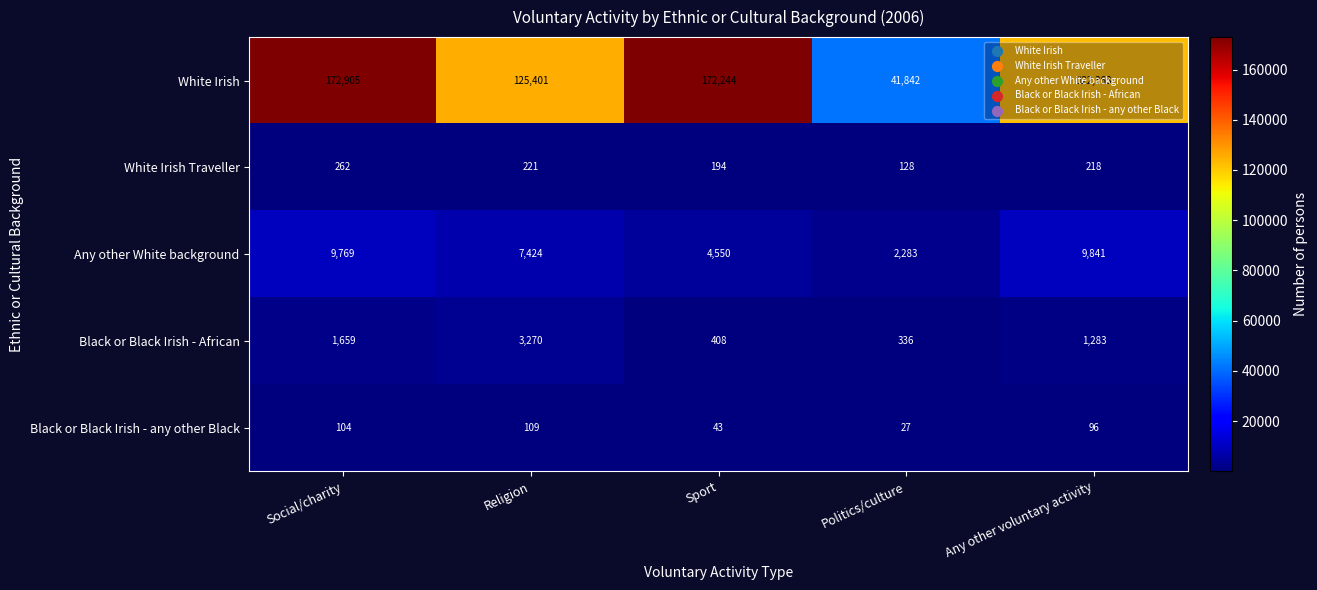

True or false: White Irish Traveller has a value of 149 at Any other voluntary activity.

False